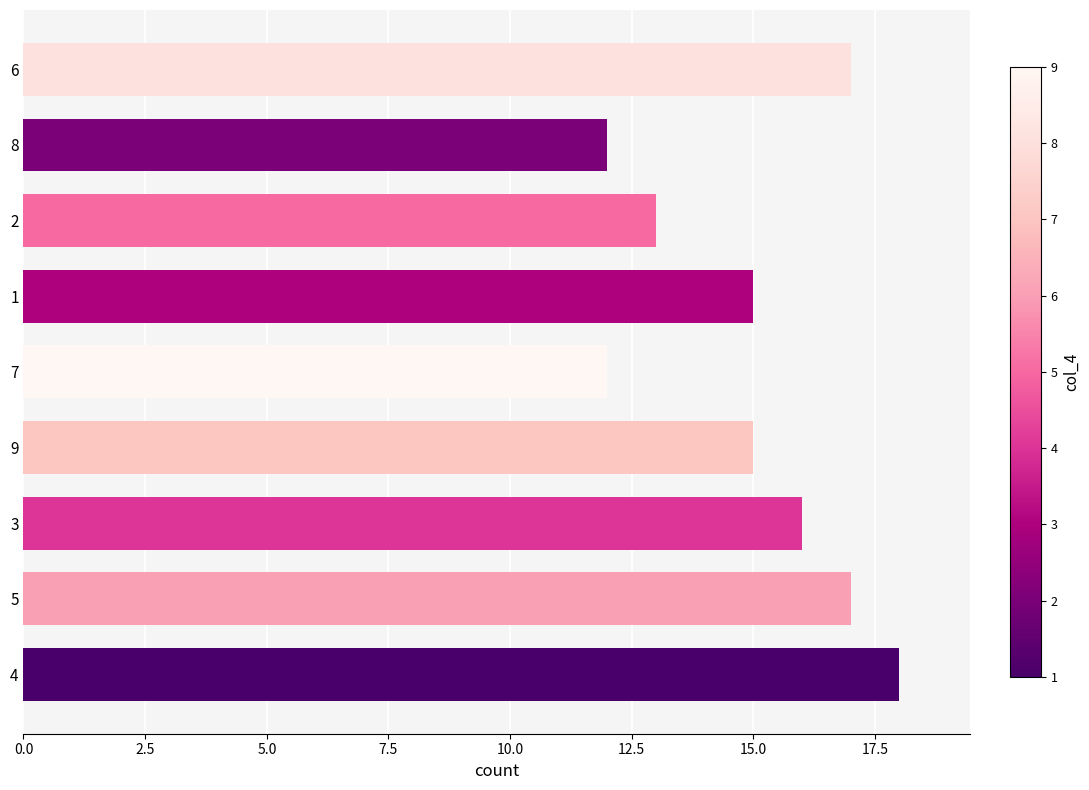

True or false: the data shows 27 at 4.

False